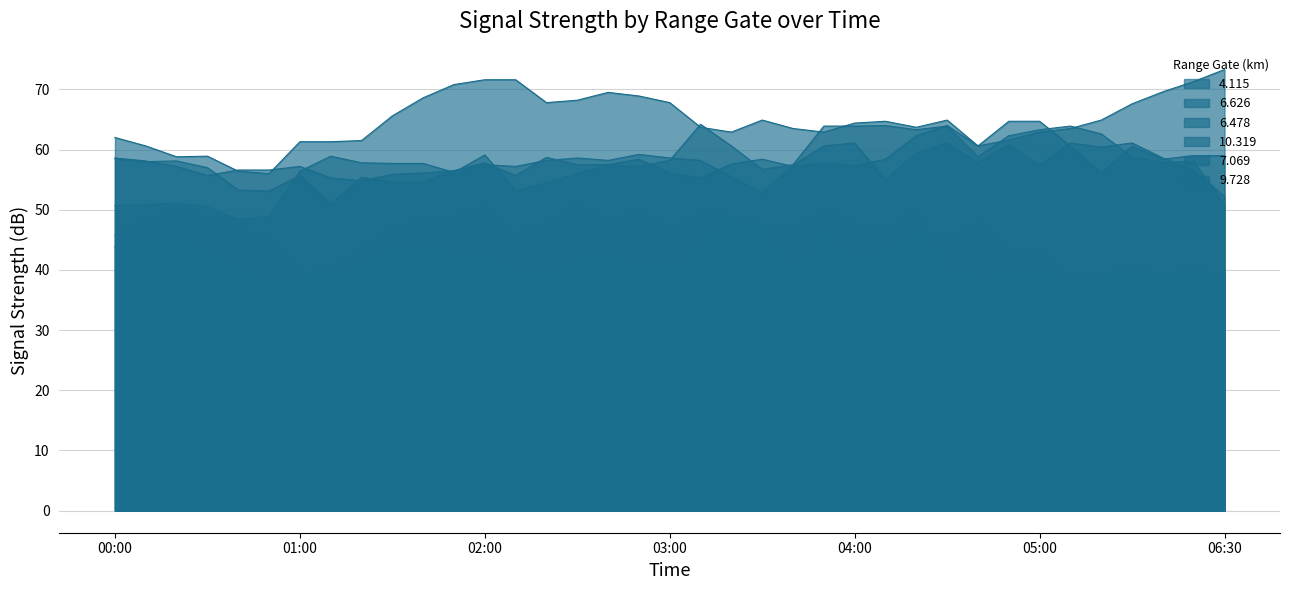

Which category has the lowest value across all series?

05:10